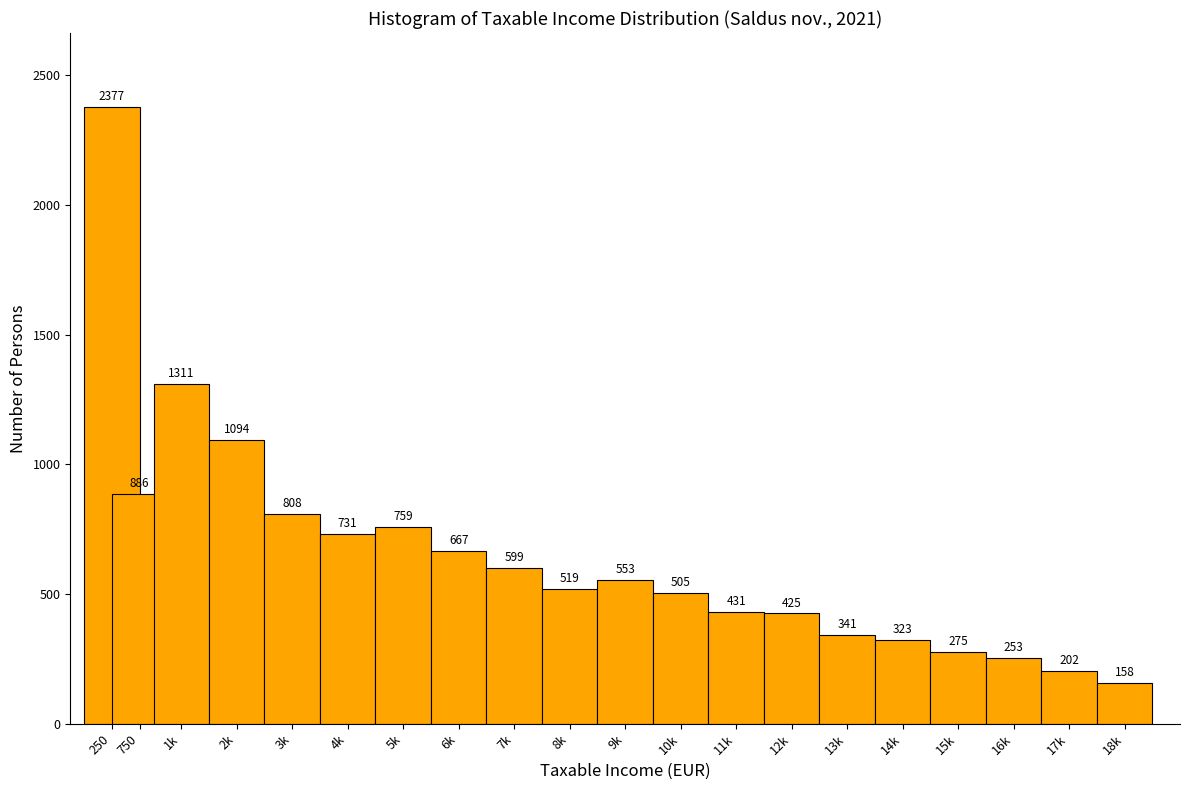

Reading left to right, list all the values displayed in this chart.

250=2377	750=886	1k=1311	2k=1094	3k=808	4k=731	5k=759	6k=667	7k=599	8k=519	9k=553	10k=505	11k=431	12k=425	13k=341	14k=323	15k=275	16k=253	17k=202	18k=158